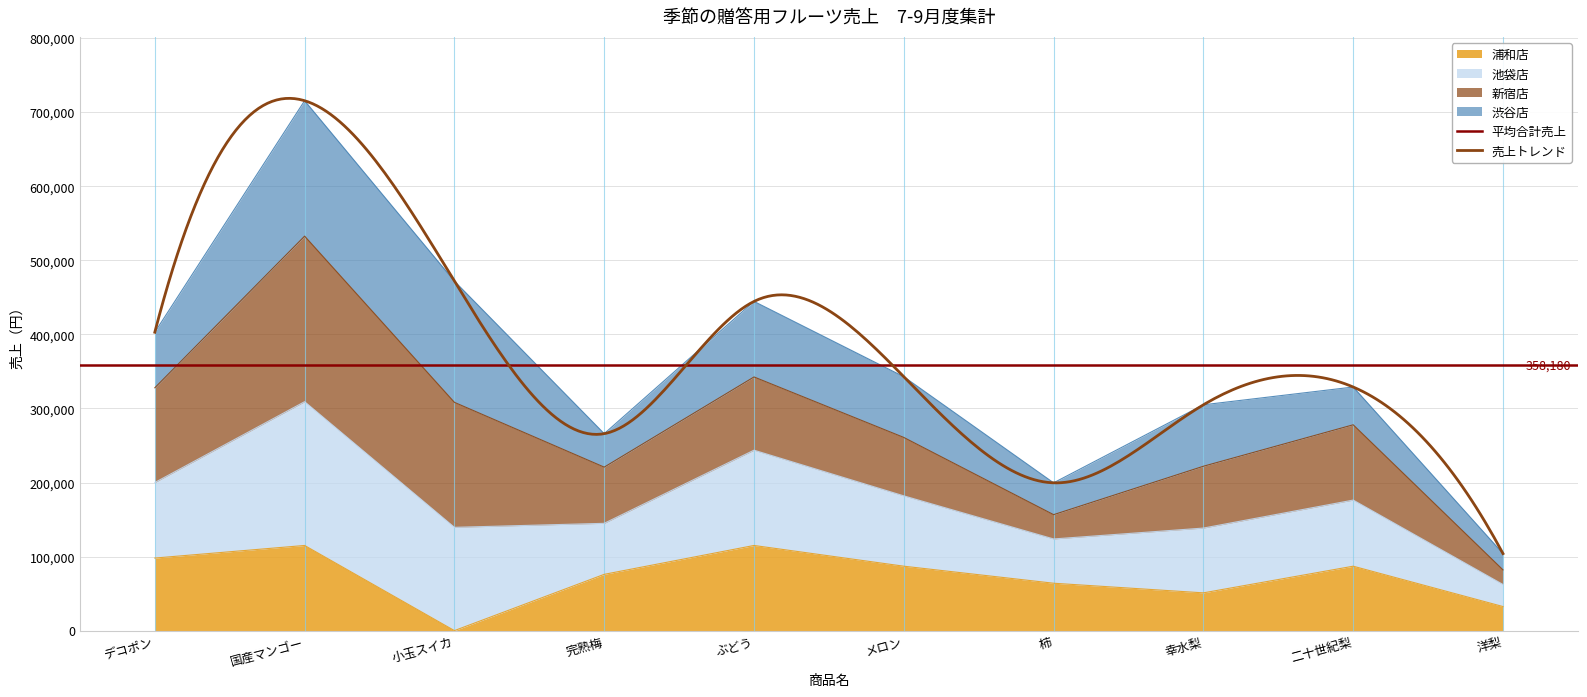

How many interior local peaks does the 浦和店 series have?

3